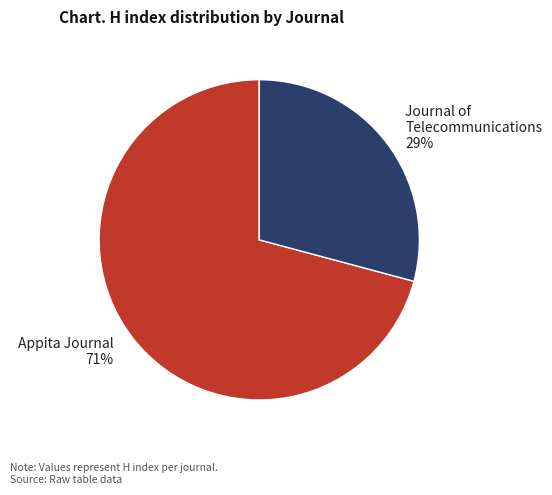

Is there a majority slice in this chart?

Yes